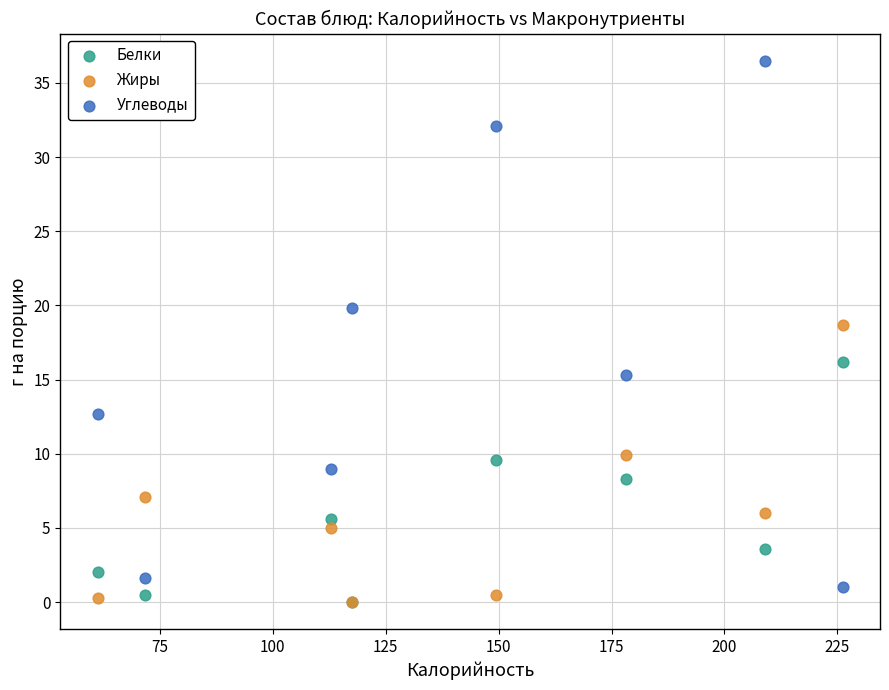

In the Углеводы series, what Y value is closest to 18?

19.8